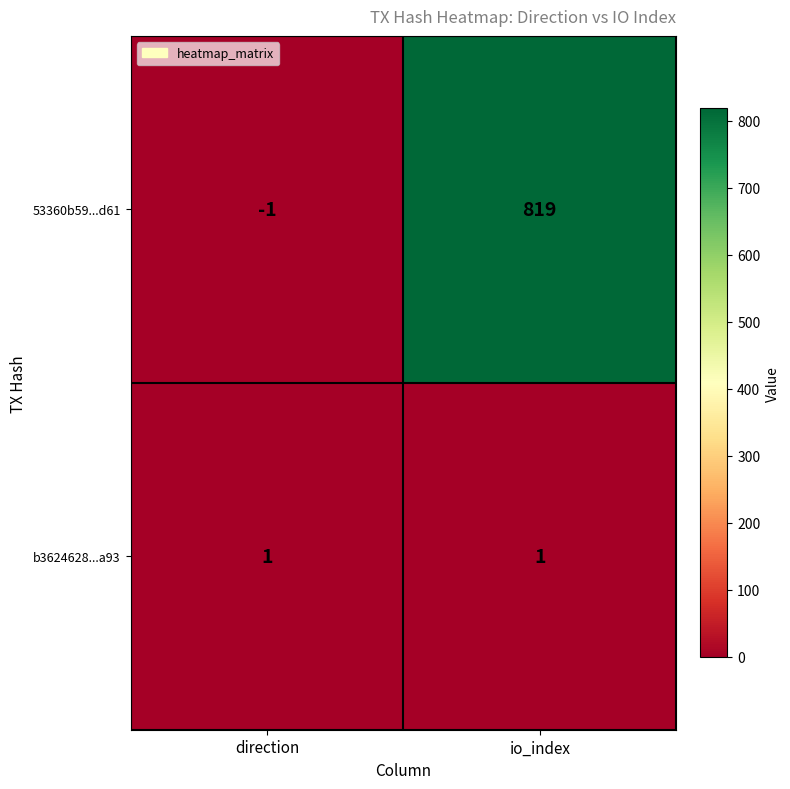

What is the sum of the 53360b59...d61 values at io_index and direction?

818